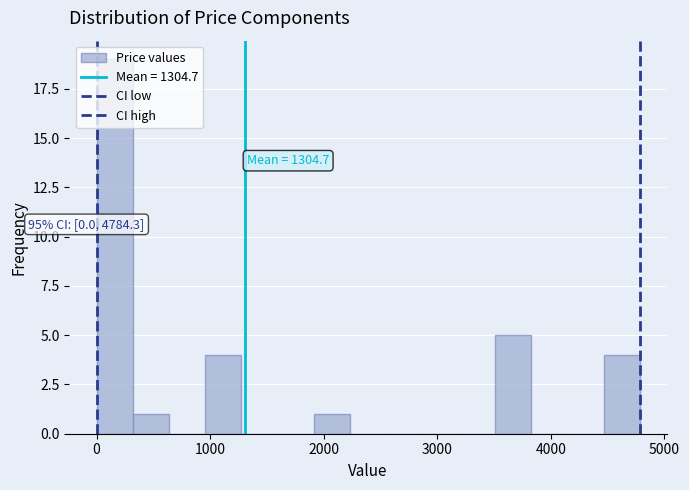

Around what value on the x-axis is the tallest bar? Give the approximate position of its centre, as read against the axis.

200